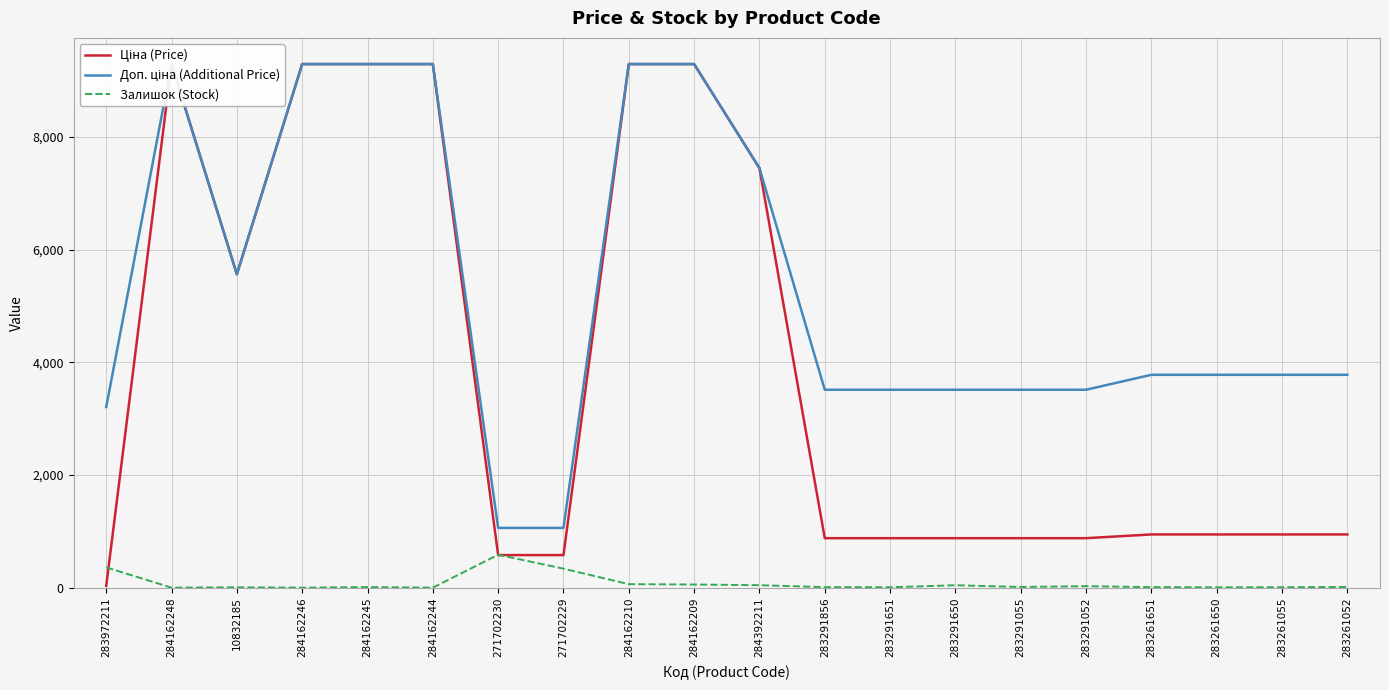

How many intersections are there between Залишок (Stock) and Ціна (Price)?

3